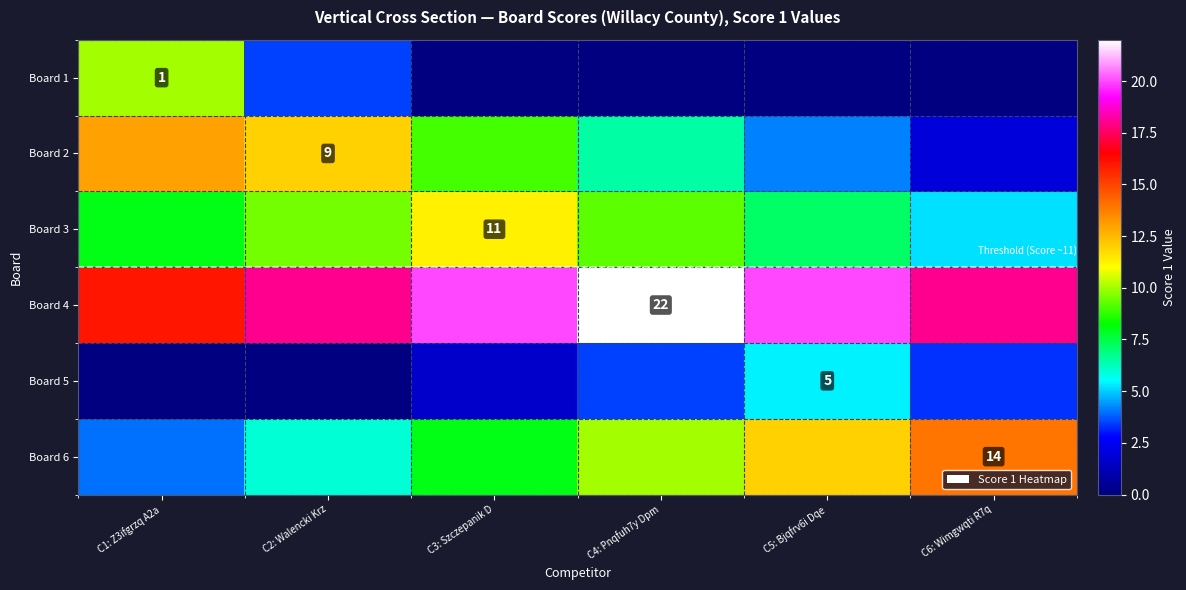

Is it true that Board 5 equals 0.0 at C1: Z3ifgrzq A2a?

True